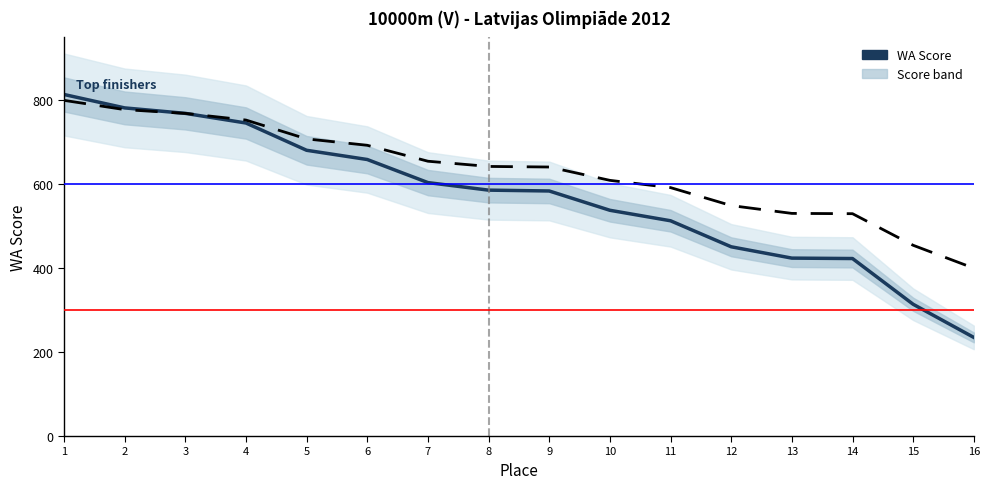

How many times do WA Score and Normalized trend cross each other?

1